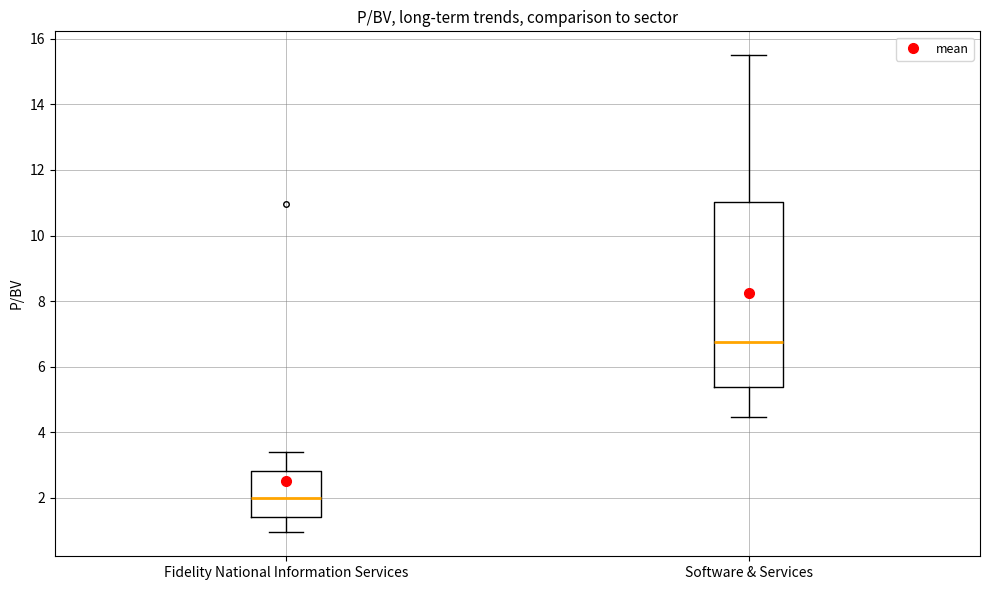

Where does the upper whisker of the box for Software & Services end on the y-axis? The values are not printed on the chart, so give them approximately, as read against the axis.

15.6